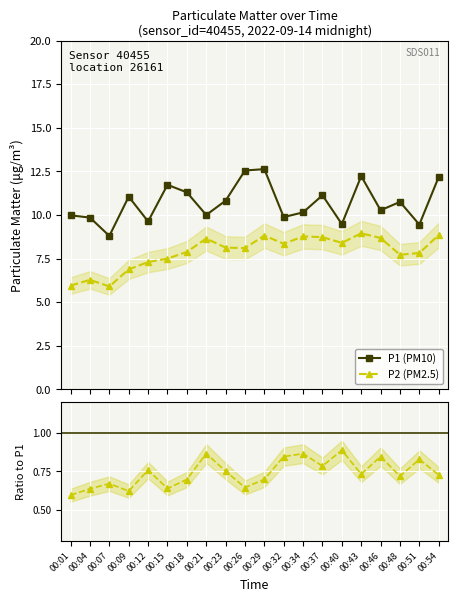

Which label corresponds to the largest value in the chart?

00:29